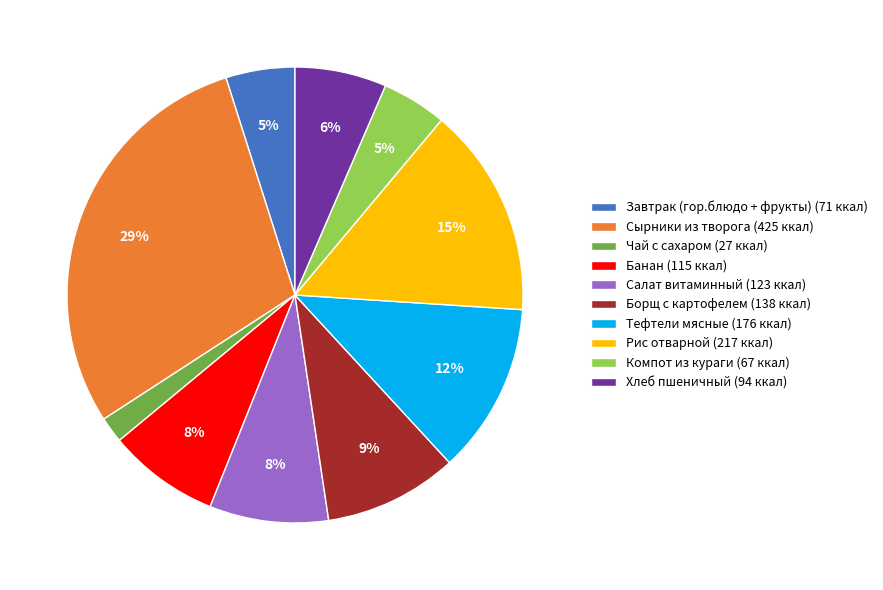

Is the sum of Рис отварной and Салат витаминный greater than half?

No